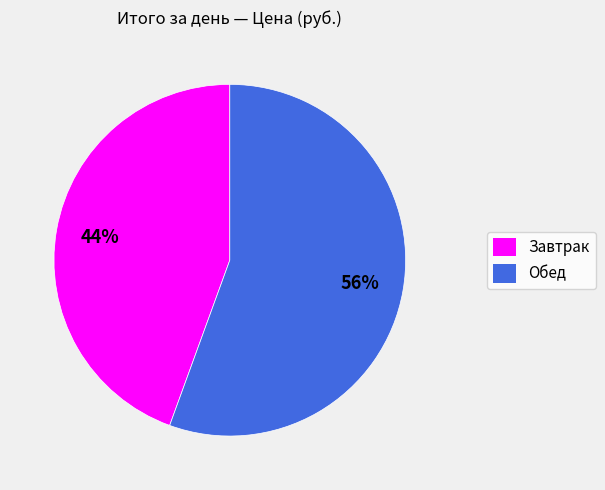

Does any single category account for the majority?

Yes